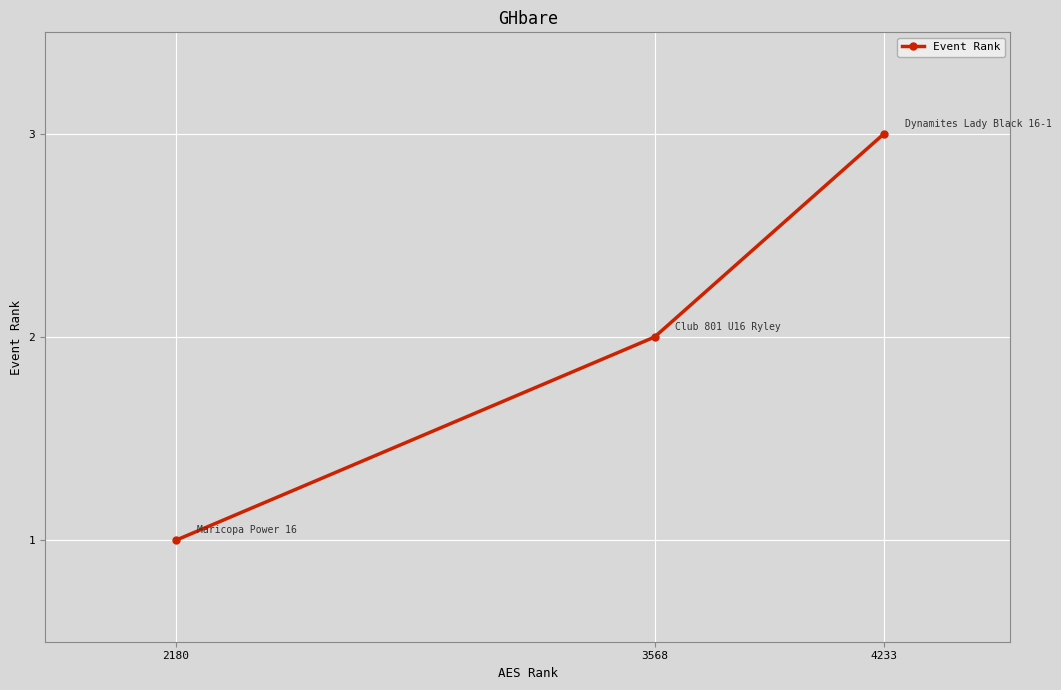

Reading left to right, list all the values displayed in this chart.

2180=1	3568=2	4233=3